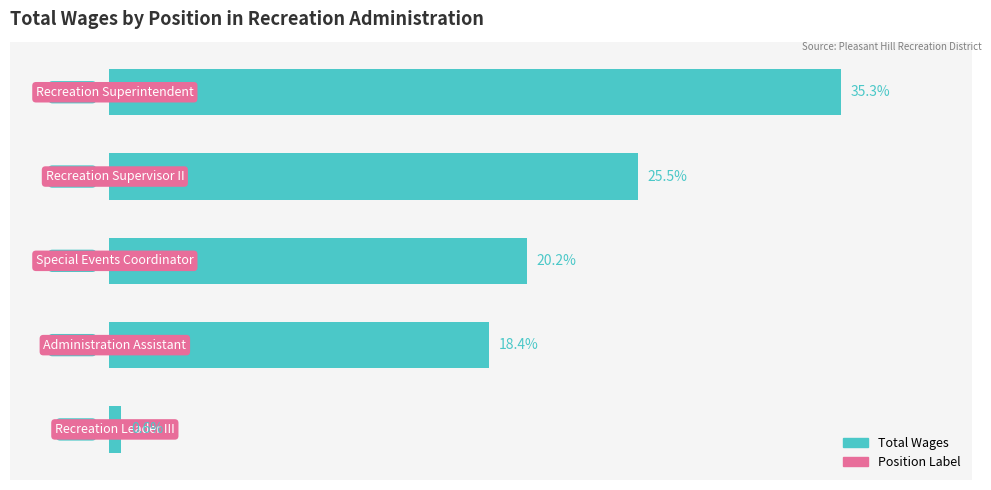

Rank the categories by value from lowest to highest.

4, 3, 2, 1, 0